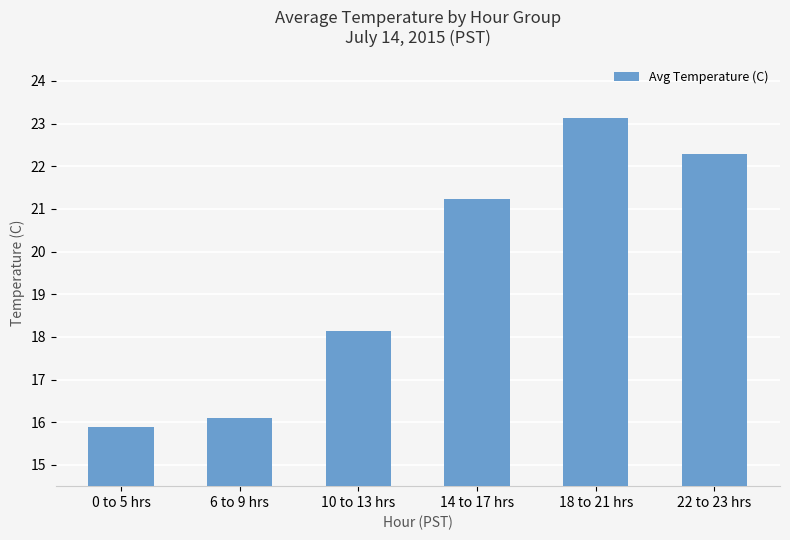

How many data points does each series have?

6